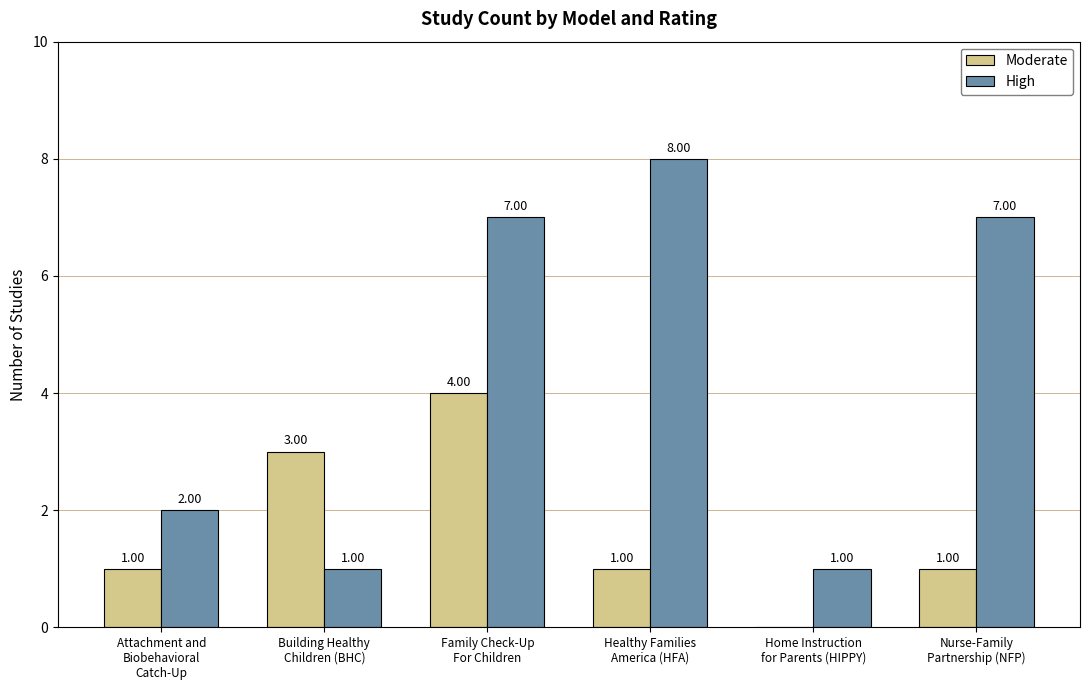

What is the average value of the Moderate series?

2